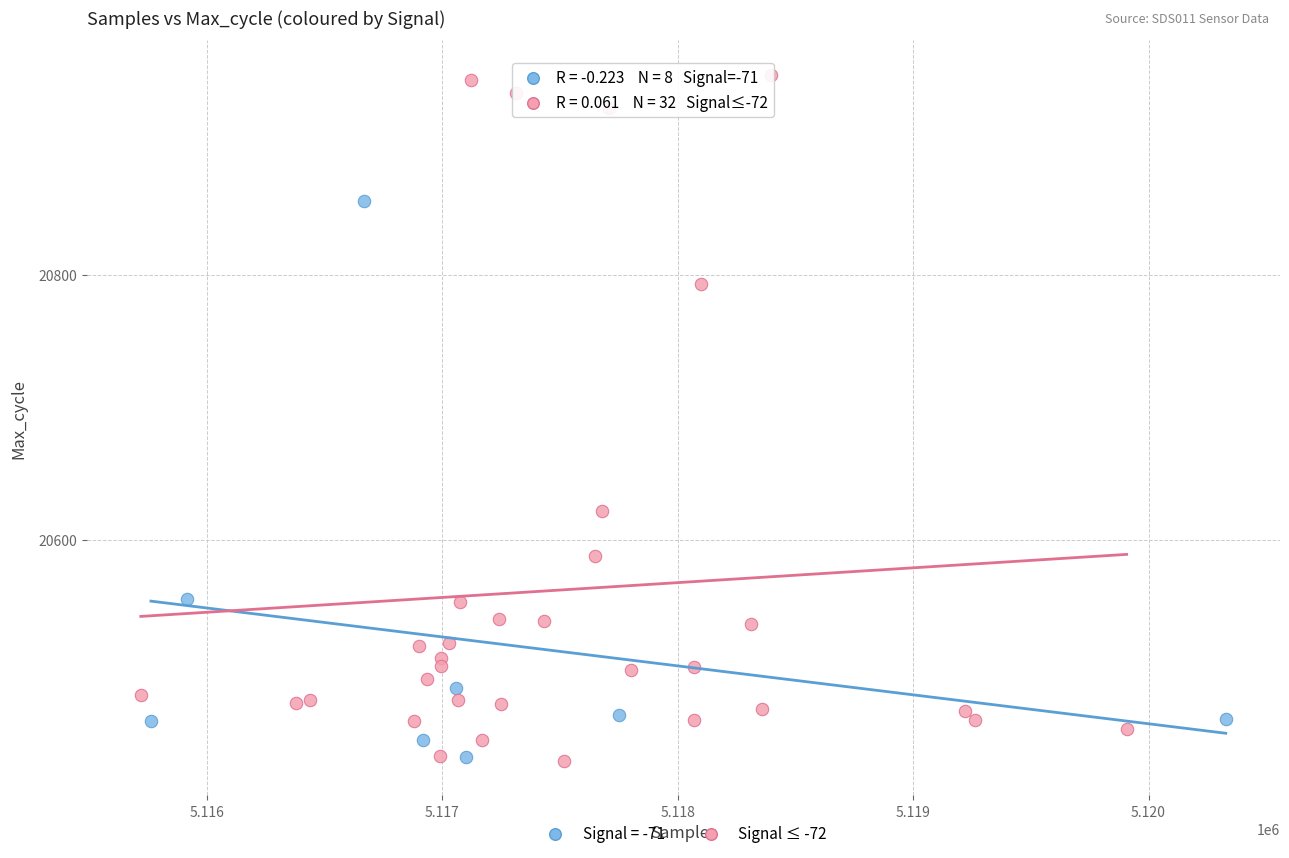

Which series has the widest spread of Y values?

Signal ≤ -72